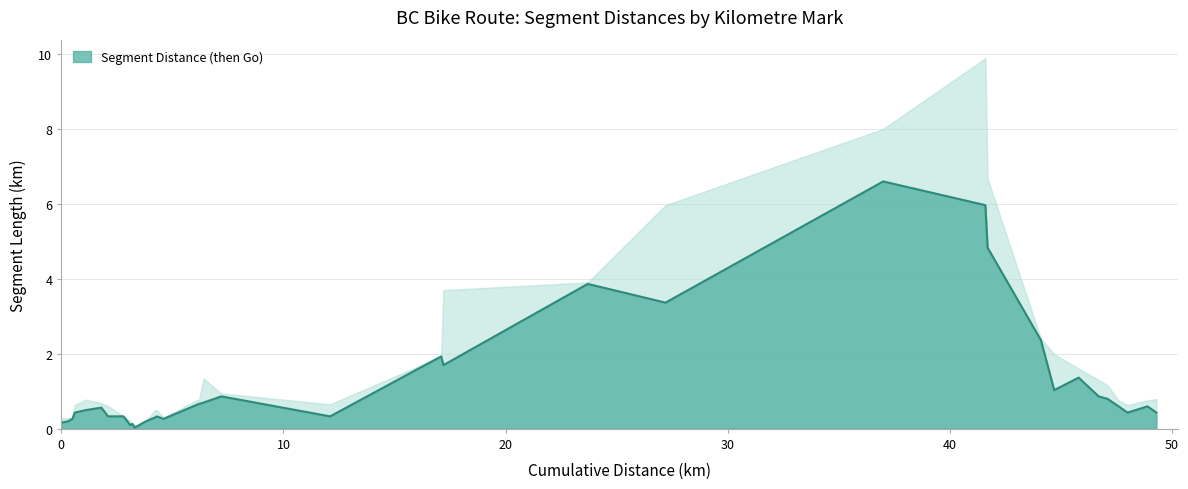

What is the highest value of the Segment Distance (then Go) series?

6.6